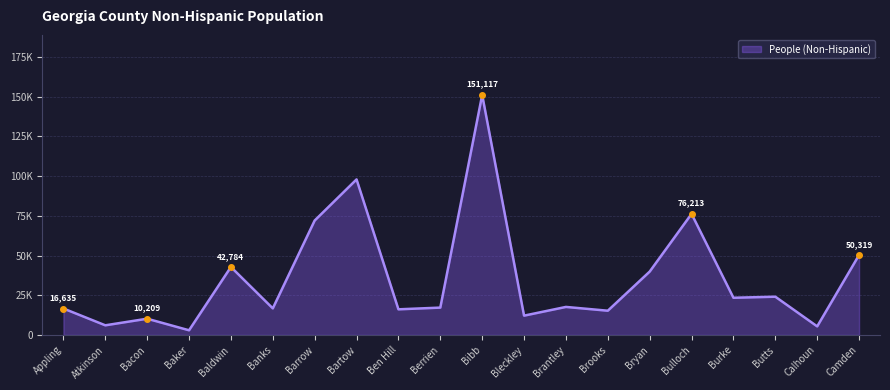

At which category does the data reach its first local valley?

Atkinson